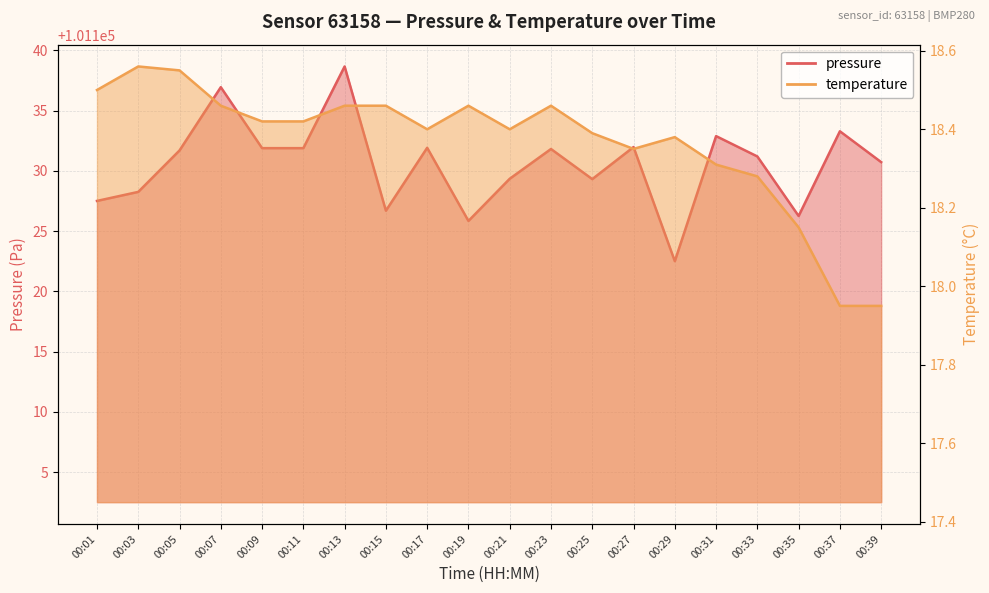

What is the difference between the highest and lowest values at 00:17?

101113.5